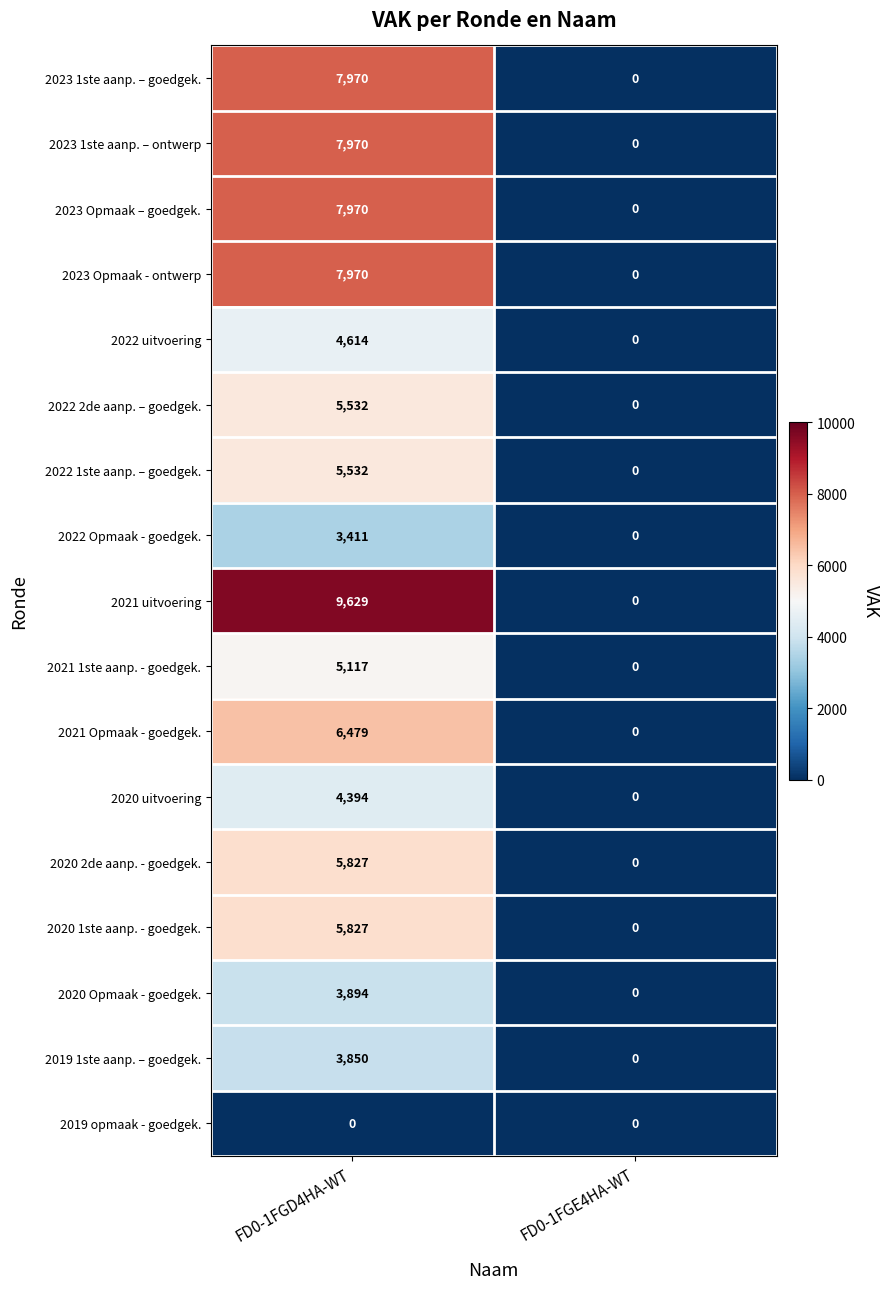

Which series has the largest range (max minus min)?

2021 uitvoering